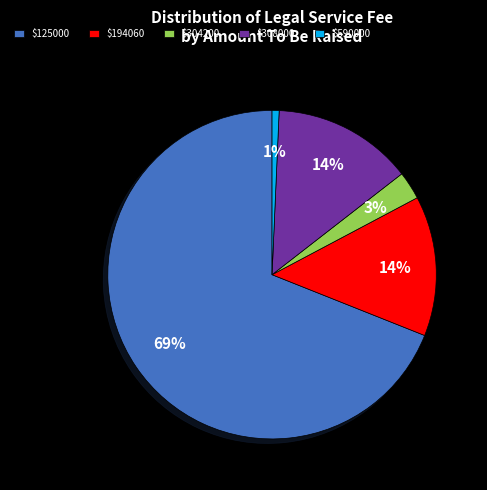

Which category has the smallest portion of the pie?

$590000